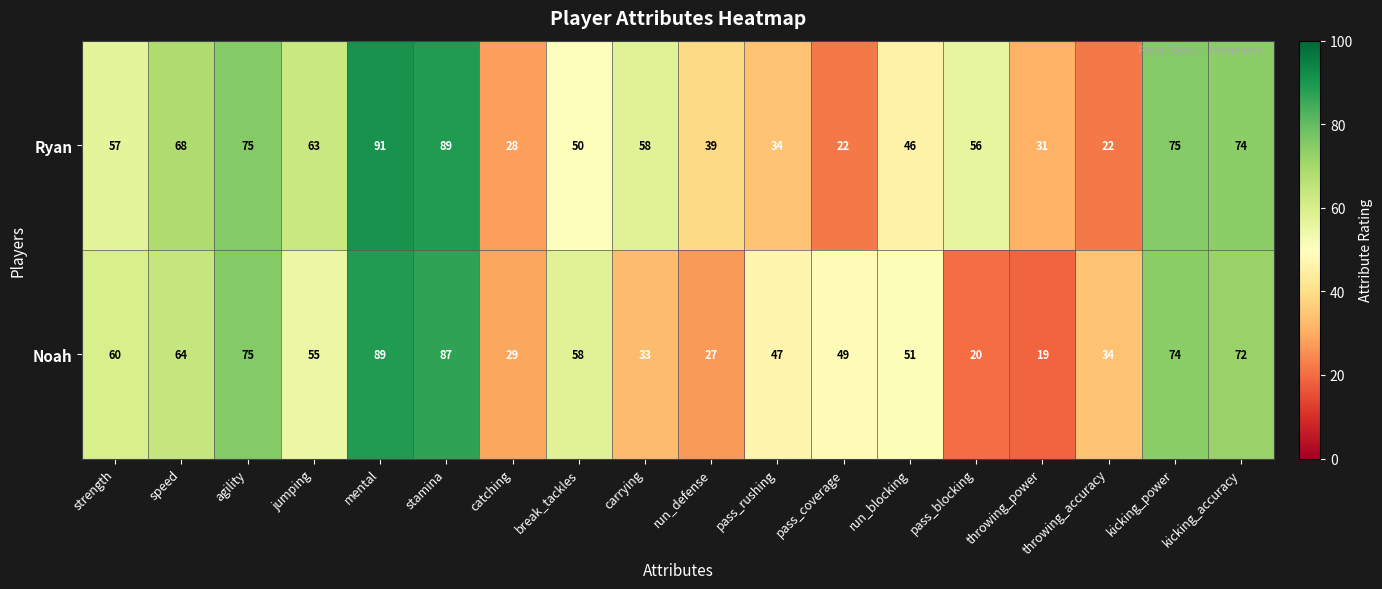

Is it true that Ryan equals 19 at agility?

False